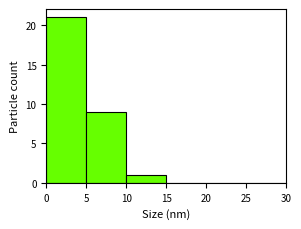

What is the height of the bar covering 10 to 15 on the x-axis? The values are not printed on the chart, so give them approximately, as read against the axis.

1